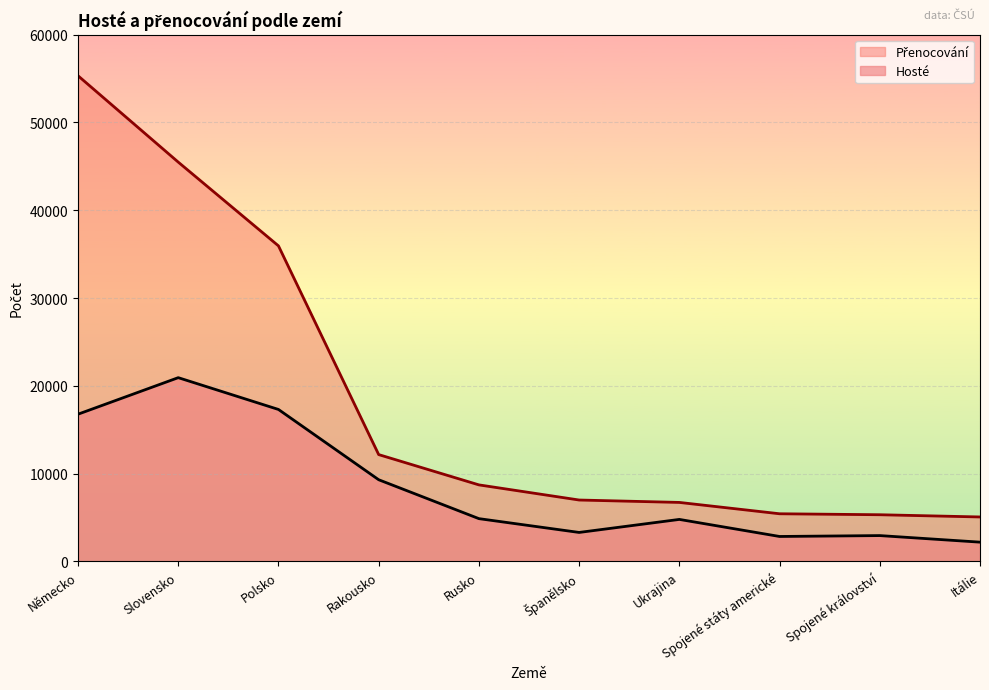

The Přenocování series shows 8719 at Rusko. True or false?

True